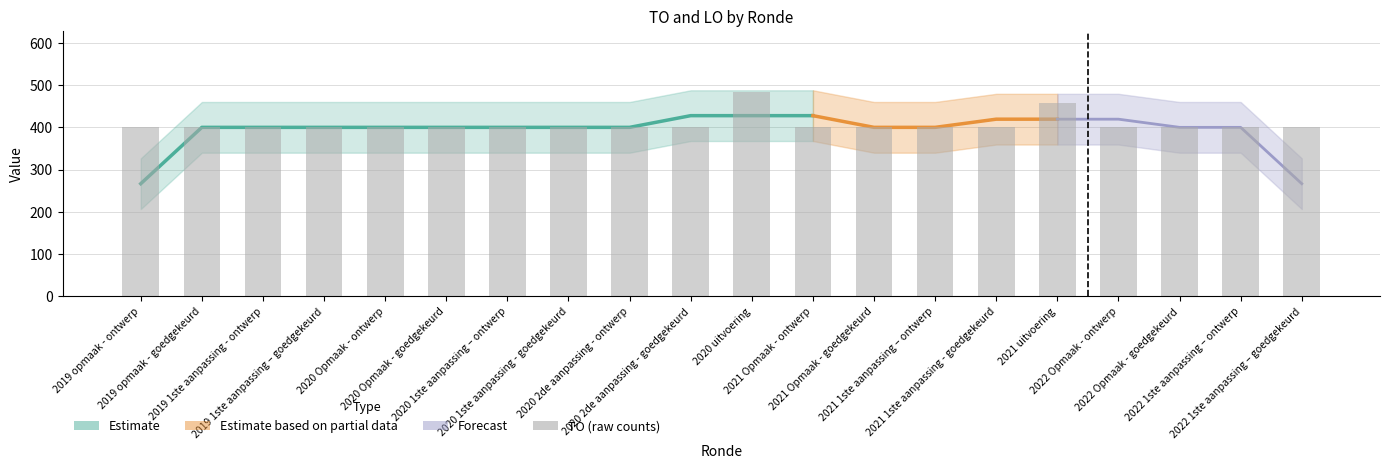

Reading right to left, list all the values displayed in this chart.

2022 1ste aanpassing – goedgekeurd=400	2022 1ste aanpassing – ontwerp=400	2022 Opmaak - goedgekeurd=400	2022 Opmaak - ontwerp=400	2021 uitvoering=458	2021 1ste aanpassing - goedgekeurd=400	2021 1ste aanpassing – ontwerp=400	2021 Opmaak - goedgekeurd=400	2021 Opmaak - ontwerp=400	2020 uitvoering=483	2020 2de aanpassing - goedgekeurd=400	2020 2de aanpassing - ontwerp=400	2020 1ste aanpassing - goedgekeurd=400	2020 1ste aanpassing – ontwerp=400	2020 Opmaak - goedgekeurd=400	2020 Opmaak - ontwerp=400	2019 1ste aanpassing – goedgekeurd=400	2019 1ste aanpassing - ontwerp=400	2019 opmaak - goedgekeurd=400	2019 opmaak - ontwerp=400